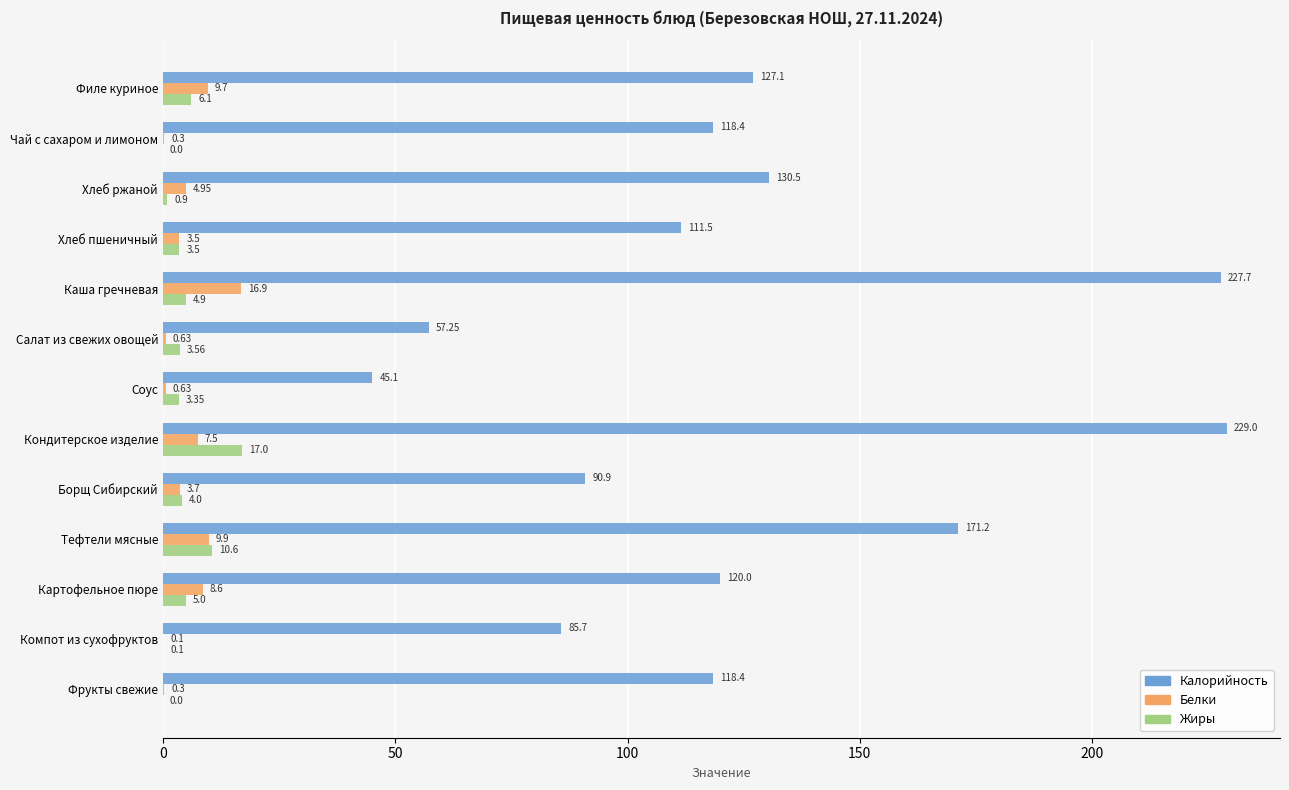

Which category has the highest value in the Калорийность series?

Кондитерское изделие